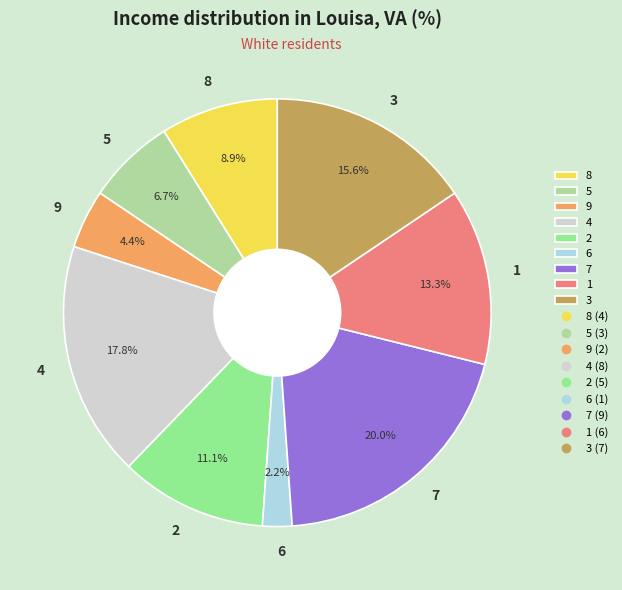

What percentage is the 5 slice, to the nearest percent?

7%